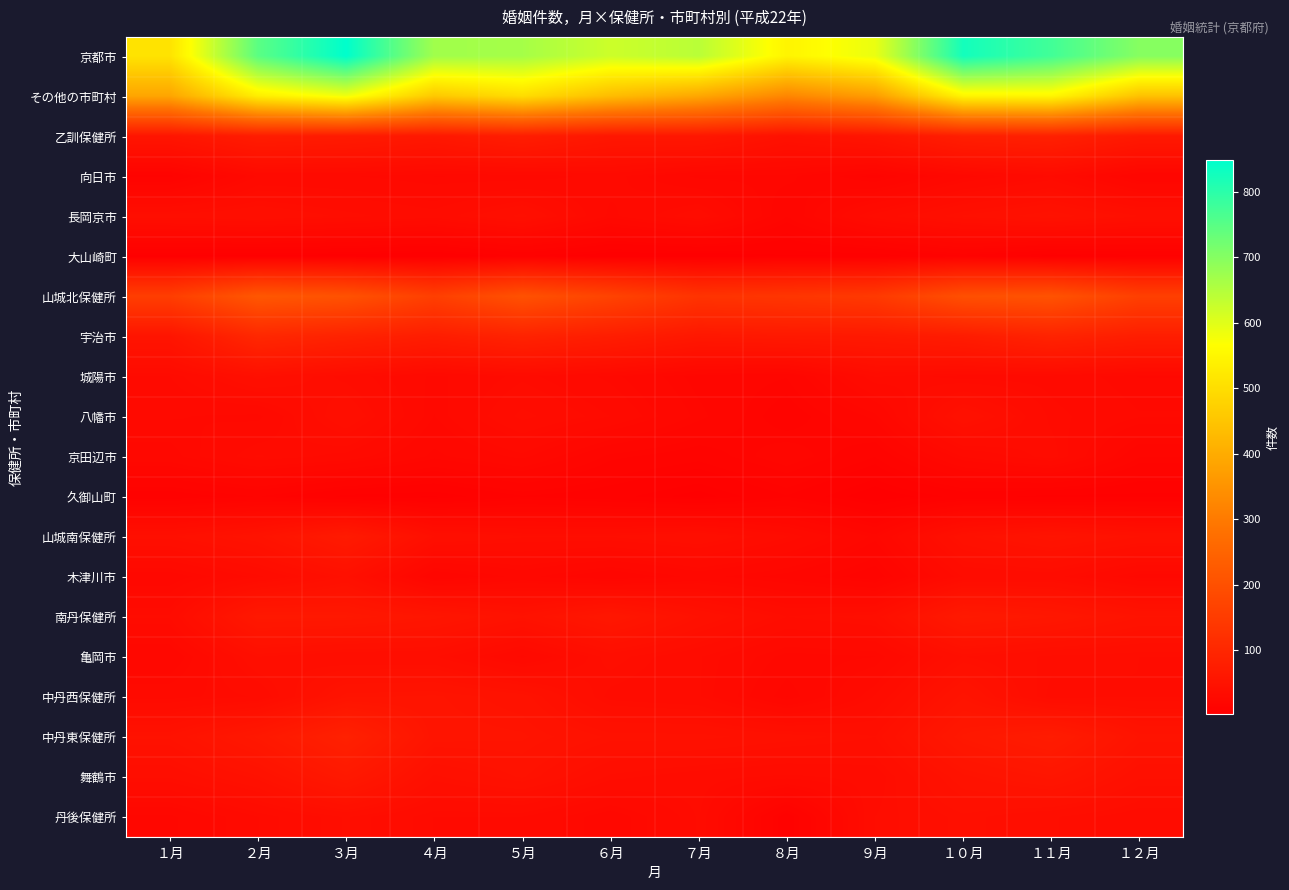

Reading right to left, list all the values displayed in this chart.

京都市: １２月=699	１１月=775	１０月=826	９月=589	８月=546	７月=643	６月=622	５月=665	４月=670	３月=848	２月=747	１月=511
その他の市町村: １２月=445	１１月=551	１０月=547	９月=371	８月=325	７月=391	６月=434	５月=499	４月=458	３月=582	２月=533	１月=387
乙訓保健所: １２月=66	１１月=84	１０月=79	９月=55	８月=46	７月=61	６月=60	５月=76	４月=63	３月=70	２月=74	１月=56
向日市: １２月=18	１１月=31	１０月=25	９月=15	８月=22	７月=22	６月=29	５月=26	４月=26	３月=28	２月=28	１月=12
長岡京市: １２月=41	１１月=48	１０月=43	９月=34	８月=18	７月=35	６月=27	５月=42	４月=34	３月=37	２月=41	１月=39
大山崎町: １２月=7	１１月=5	１０月=11	９月=6	８月=6	７月=4	６月=4	５月=8	４月=3	３月=5	２月=5	１月=5
山城北保健所: １２月=160	１１月=207	１０月=199	９月=145	８月=136	７月=130	６月=169	５月=204	４月=159	３月=205	２月=218	１月=156
宇治市: １２月=77	１１月=90	１０月=73	９月=66	８月=65	７月=62	６月=76	５月=89	４月=75	３月=88	２月=101	１月=55
城陽市: １２月=26	１１月=30	１０月=30	９月=33	８月=18	７月=20	６月=27	５月=32	４月=27	３月=35	２月=42	１月=31
八幡市: １２月=28	１１月=32	１０月=46	９月=22	８月=14	７月=22	６月=31	５月=37	４月=26	３月=41	２月=27	１月=28
京田辺市: １２月=18	１１月=34	１０月=28	９月=13	８月=20	７月=14	６月=17	５月=27	４月=22	３月=30	２月=33	１月=25
久御山町: １２月=7	１１月=7	１０月=9	９月=4	８月=11	７月=5	６月=9	５月=11	４月=6	３月=7	２月=13	１月=9
山城南保健所: １２月=46	１１月=53	１０月=45	９月=22	８月=33	７月=41	６月=38	５月=38	４月=41	３月=69	２月=50	１月=42
木津川市: １２月=25	１１月=34	１０月=33	９月=14	８月=20	７月=24	６月=18	５月=24	４月=18	３月=43	２月=32	１月=24
南丹保健所: １２月=51	１１月=61	１０月=67	９月=39	８月=36	７月=46	６月=61	５月=48	４月=57	３月=63	２月=64	１月=33
亀岡市: １２月=36	１１月=37	１０月=41	９月=26	８月=25	７月=33	６月=39	５月=27	４月=38	３月=38	２月=41	１月=23
中丹西保健所: １２月=36	１１月=35	１０月=52	９月=33	８月=21	７月=33	６月=35	５月=49	４月=53	３月=52	２月=33	１月=30
中丹東保健所: １２月=52	１１月=73	１０月=63	９月=41	８月=44	７月=47	６月=47	５月=53	４月=54	３月=85	２月=63	１月=48
舞鶴市: １２月=43	１１月=57	１０月=50	９月=34	８月=32	７月=34	６月=37	５月=48	４月=42	３月=65	２月=47	１月=38
丹後保健所: １２月=34	１１月=38	１０月=42	９月=36	８月=9	７月=33	６月=24	５月=31	４月=31	３月=38	２月=31	１月=22